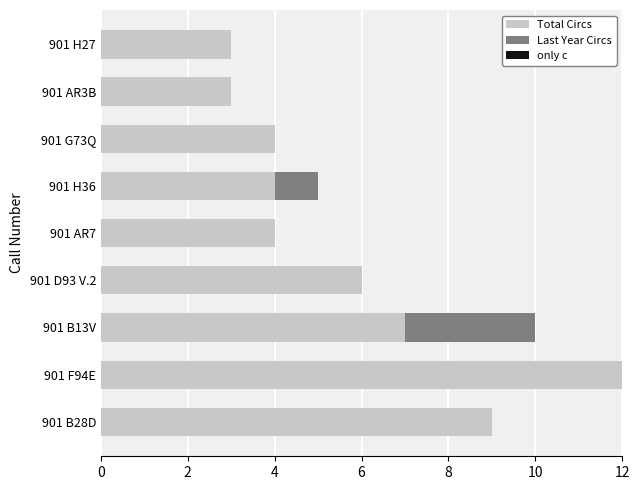

At which category is the sum across all series the highest?

901 F94E